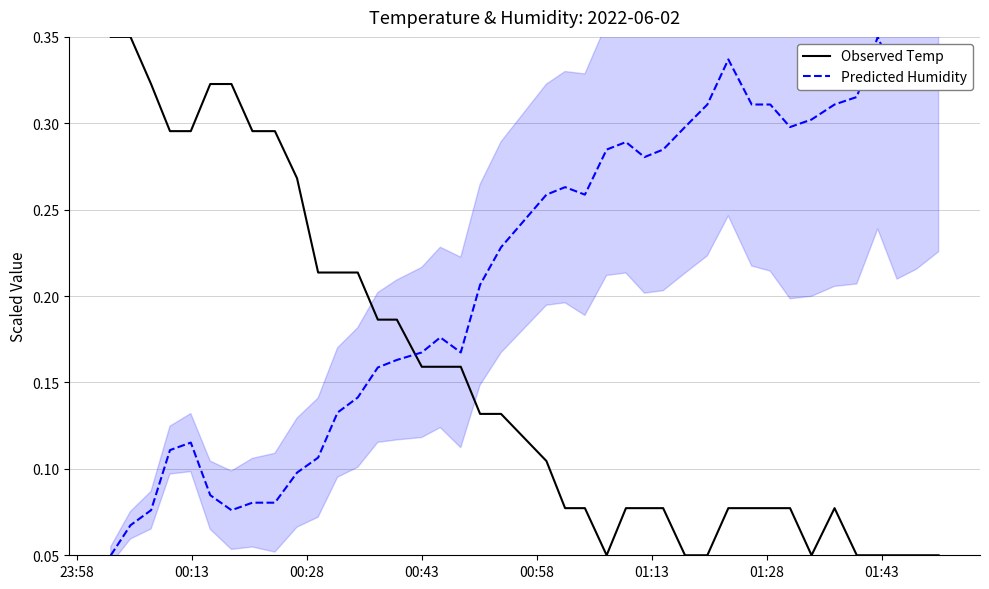

Which series has the largest total across all categories?

Predicted Humidity